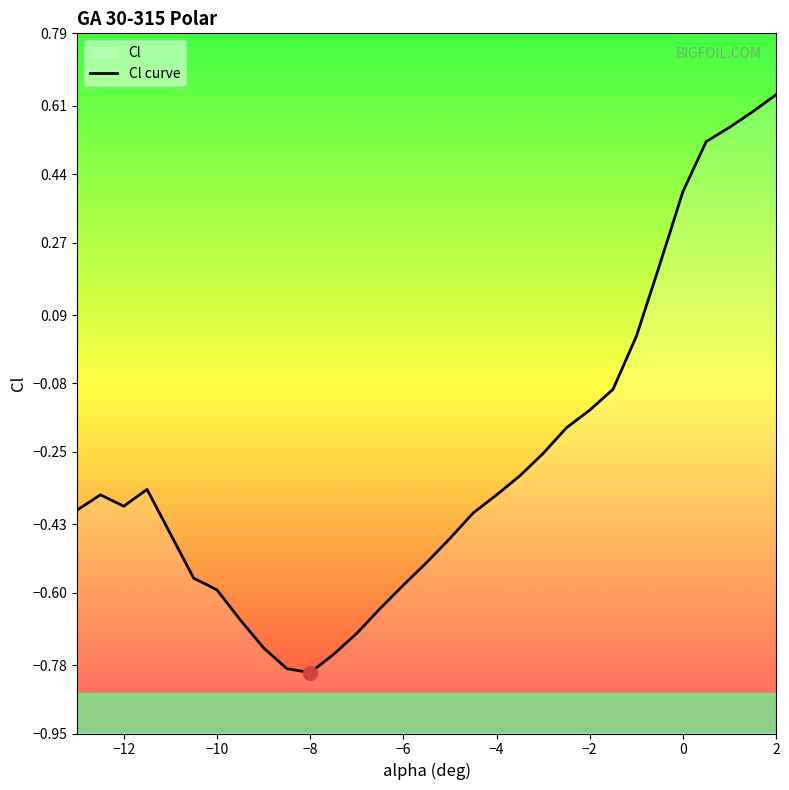

What is the value of the 9th point from the left?

-0.8